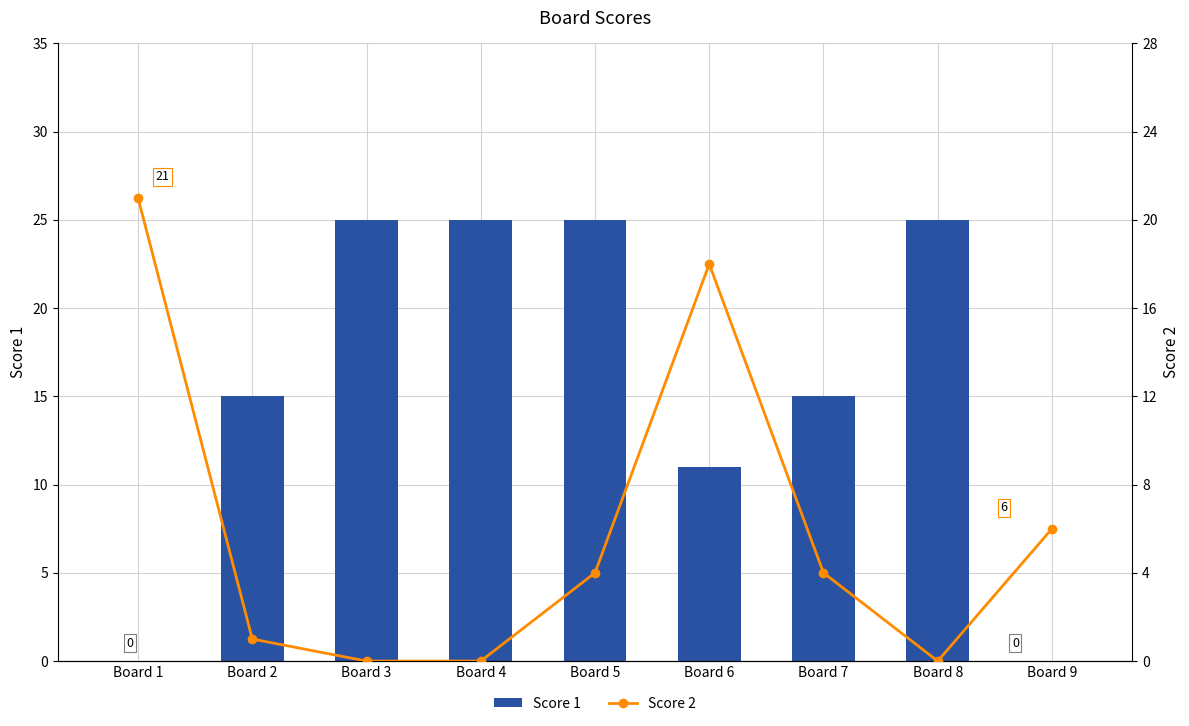

At which category is the sum across all series the highest?

Board 5